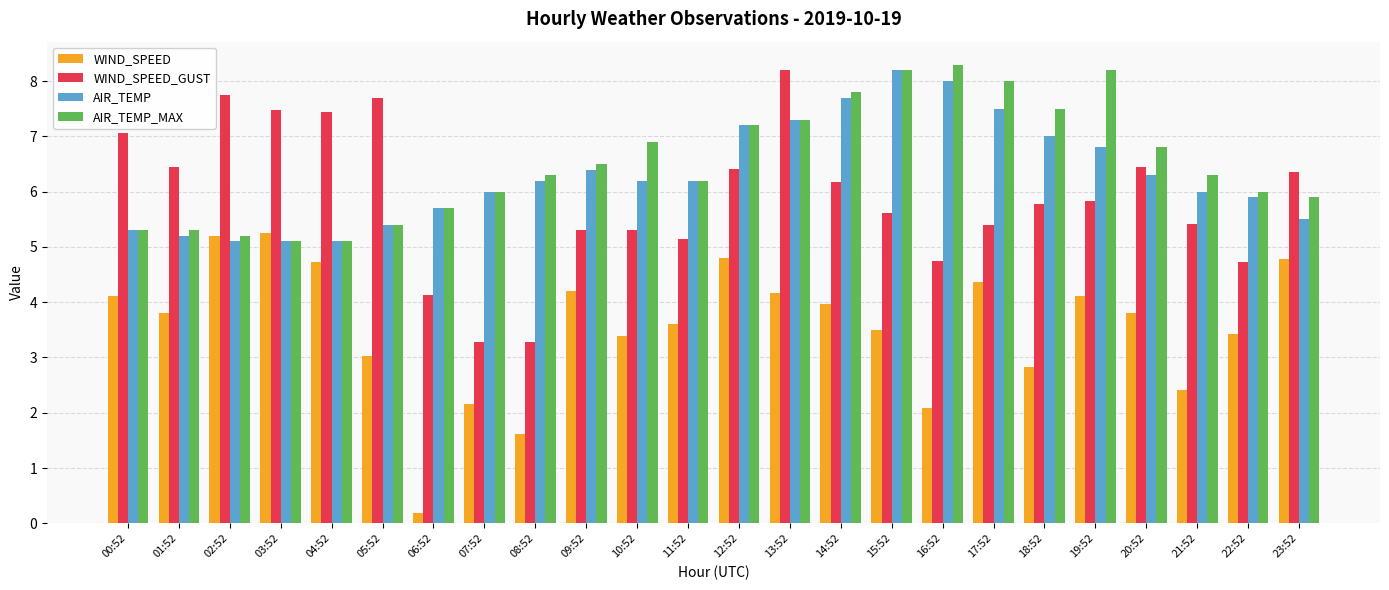

How many series are shown in this chart?

4